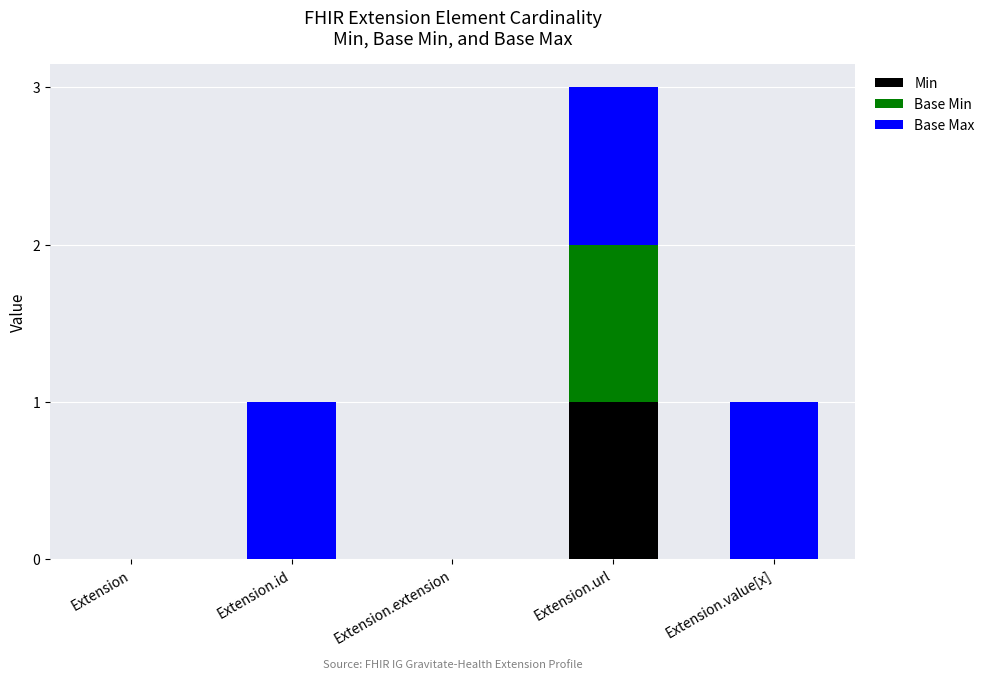

At which label does Min reach its peak?

Extension.url